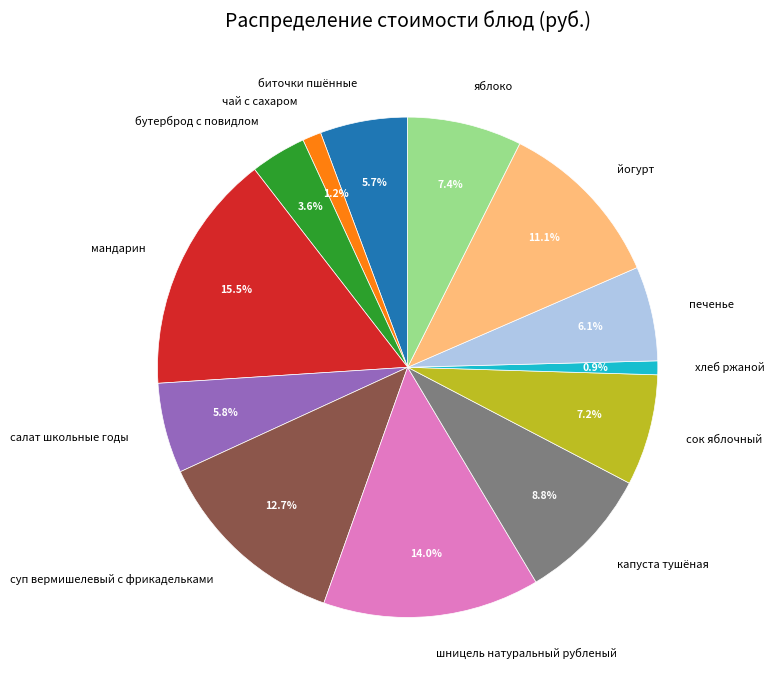

What percentage is NOT represented by йогурт?

88.9%